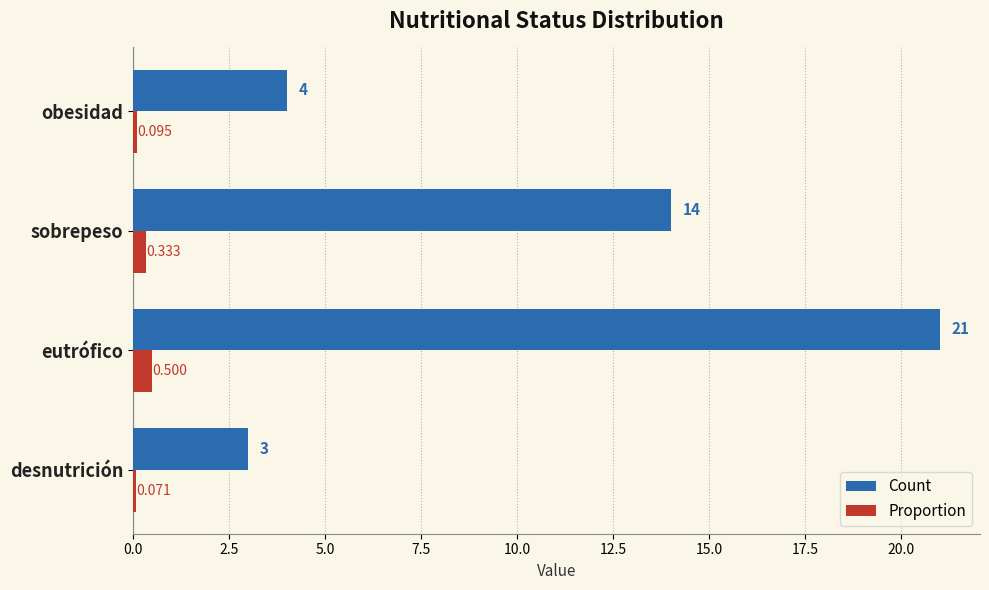

Is the value of Count at eutrófico greater than the value of Proportion at desnutrición?

Yes